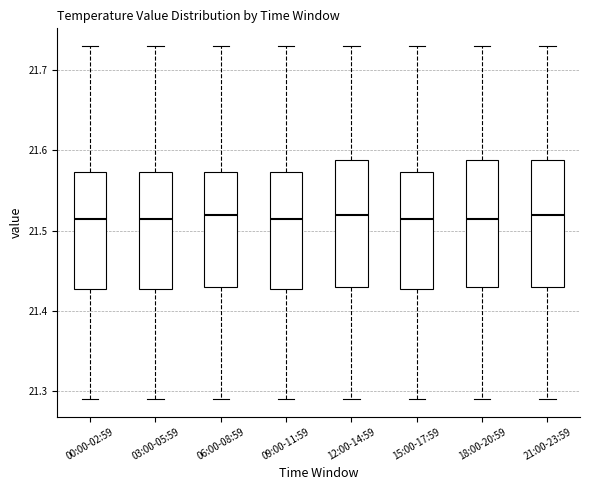

Reading left to right, transcribe this box plot: for each box, give where its median line is, the range the box spans, and where its two whiskers end, as read against the y-axis. The values are not printed on the chart, so give them approximately, as read against the axis.

00:00-02:59: median 21.52, box 21.43 to 21.57, whiskers 21.29 to 21.73
03:00-05:59: median 21.52, box 21.43 to 21.57, whiskers 21.29 to 21.73
06:00-08:59: median 21.52, box 21.43 to 21.57, whiskers 21.29 to 21.73
09:00-11:59: median 21.52, box 21.43 to 21.57, whiskers 21.29 to 21.73
12:00-14:59: median 21.52, box 21.43 to 21.59, whiskers 21.29 to 21.73
15:00-17:59: median 21.52, box 21.43 to 21.57, whiskers 21.29 to 21.73
18:00-20:59: median 21.52, box 21.43 to 21.59, whiskers 21.29 to 21.73
21:00-23:59: median 21.52, box 21.43 to 21.59, whiskers 21.29 to 21.73